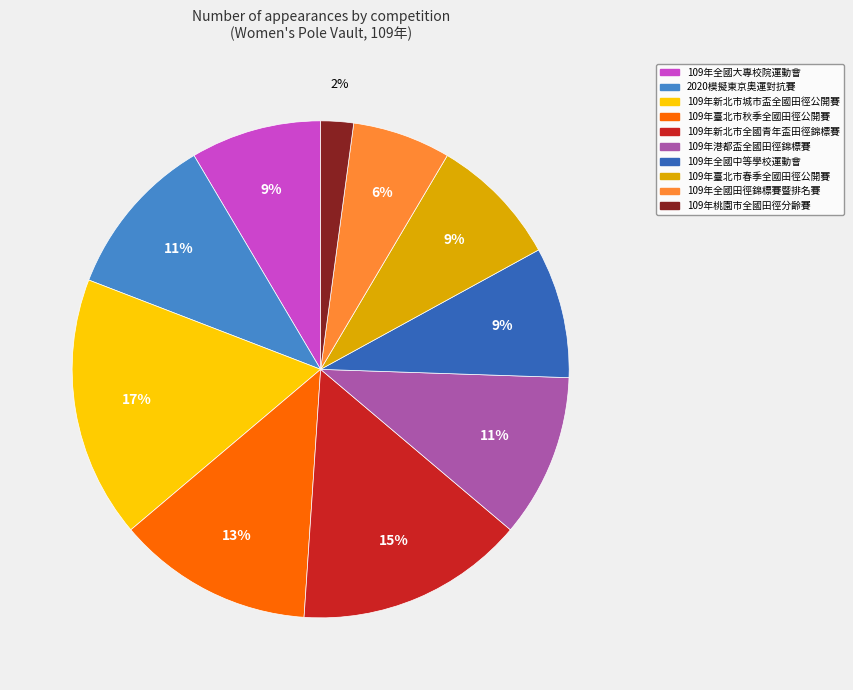

To the nearest percent, what is the average slice percentage?

10%